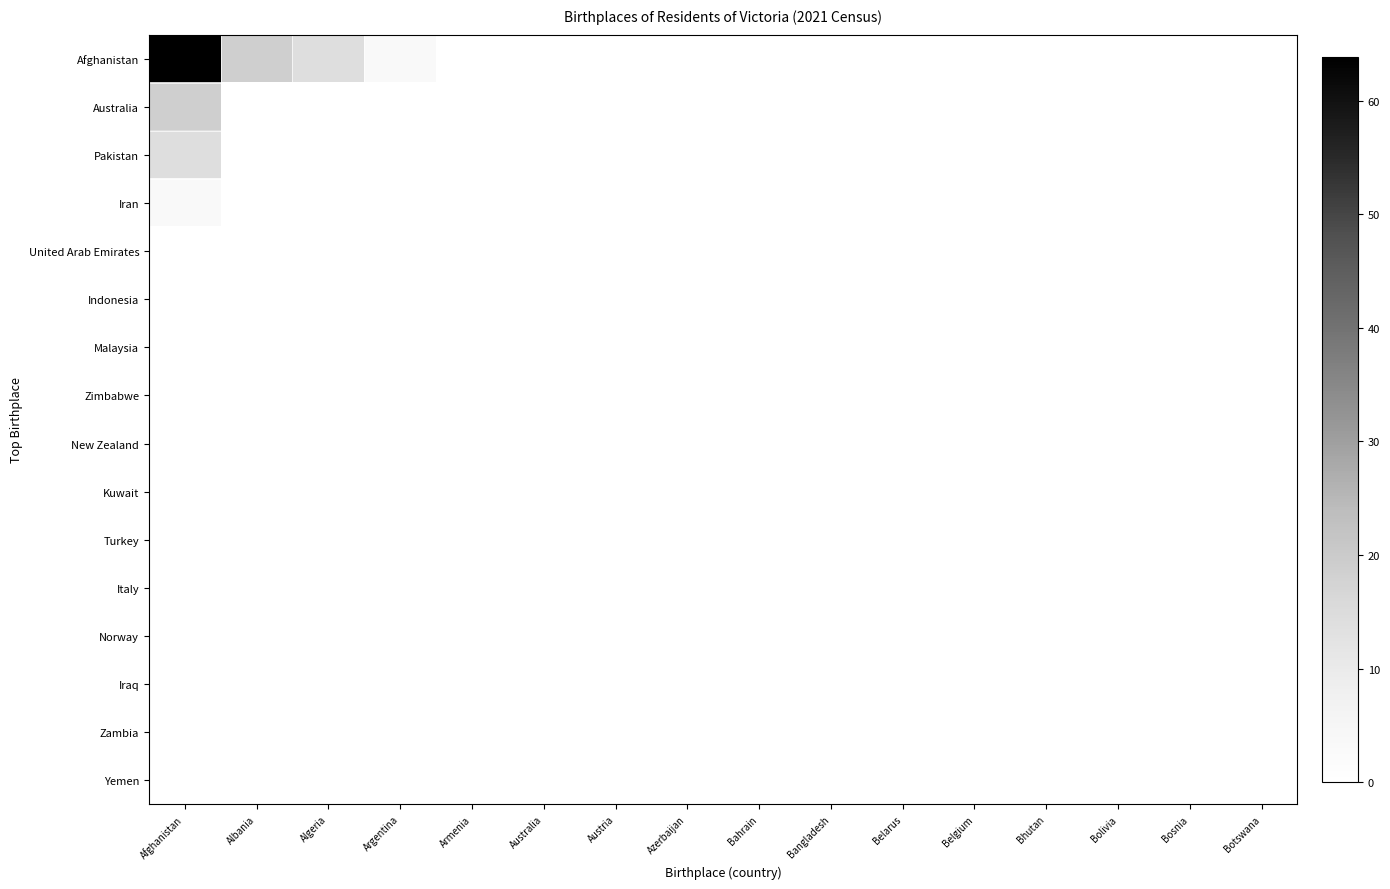

Reading left to right, transcribe all the data shown in this chart.

Afghanistan: Afghanistan=63.9	Albania=18.6	Algeria=14.1	Argentina=2.9	Armenia=0.2	Australia=0.1	Austria=0.1	Azerbaijan=0.1	Bahrain=0.0	Bangladesh=0.0	Belarus=0.0	Belgium=0.0	Bhutan=0.0	Bolivia=0.0	Bosnia=0.0	Botswana=0.0
Australia: Afghanistan=18.6	Albania=0.0	Algeria=0.0	Argentina=0.0	Armenia=0.0	Australia=0.0	Austria=0.0	Azerbaijan=0.0	Bahrain=0.0	Bangladesh=0.0	Belarus=0.0	Belgium=0.0	Bhutan=0.0	Bolivia=0.0	Bosnia=0.0	Botswana=0.0
Pakistan: Afghanistan=14.1	Albania=0.0	Algeria=0.0	Argentina=0.0	Armenia=0.0	Australia=0.0	Austria=0.0	Azerbaijan=0.0	Bahrain=0.0	Bangladesh=0.0	Belarus=0.0	Belgium=0.0	Bhutan=0.0	Bolivia=0.0	Bosnia=0.0	Botswana=0.0
Iran: Afghanistan=2.9	Albania=0.0	Algeria=0.0	Argentina=0.0	Armenia=0.0	Australia=0.0	Austria=0.0	Azerbaijan=0.0	Bahrain=0.0	Bangladesh=0.0	Belarus=0.0	Belgium=0.0	Bhutan=0.0	Bolivia=0.0	Bosnia=0.0	Botswana=0.0
United Arab Emirates: Afghanistan=0.2	Albania=0.0	Algeria=0.0	Argentina=0.0	Armenia=0.0	Australia=0.0	Austria=0.0	Azerbaijan=0.0	Bahrain=0.0	Bangladesh=0.0	Belarus=0.0	Belgium=0.0	Bhutan=0.0	Bolivia=0.0	Bosnia=0.0	Botswana=0.0
Indonesia: Afghanistan=0.1	Albania=0.0	Algeria=0.0	Argentina=0.0	Armenia=0.0	Australia=0.0	Austria=0.0	Azerbaijan=0.0	Bahrain=0.0	Bangladesh=0.0	Belarus=0.0	Belgium=0.0	Bhutan=0.0	Bolivia=0.0	Bosnia=0.0	Botswana=0.0
Malaysia: Afghanistan=0.1	Albania=0.0	Algeria=0.0	Argentina=0.0	Armenia=0.0	Australia=0.0	Austria=0.0	Azerbaijan=0.0	Bahrain=0.0	Bangladesh=0.0	Belarus=0.0	Belgium=0.0	Bhutan=0.0	Bolivia=0.0	Bosnia=0.0	Botswana=0.0
Zimbabwe: Afghanistan=0.1	Albania=0.0	Algeria=0.0	Argentina=0.0	Armenia=0.0	Australia=0.0	Austria=0.0	Azerbaijan=0.0	Bahrain=0.0	Bangladesh=0.0	Belarus=0.0	Belgium=0.0	Bhutan=0.0	Bolivia=0.0	Bosnia=0.0	Botswana=0.0
New Zealand: Afghanistan=0.0	Albania=0.0	Algeria=0.0	Argentina=0.0	Armenia=0.0	Australia=0.0	Austria=0.0	Azerbaijan=0.0	Bahrain=0.0	Bangladesh=0.0	Belarus=0.0	Belgium=0.0	Bhutan=0.0	Bolivia=0.0	Bosnia=0.0	Botswana=0.0
Kuwait: Afghanistan=0.0	Albania=0.0	Algeria=0.0	Argentina=0.0	Armenia=0.0	Australia=0.0	Austria=0.0	Azerbaijan=0.0	Bahrain=0.0	Bangladesh=0.0	Belarus=0.0	Belgium=0.0	Bhutan=0.0	Bolivia=0.0	Bosnia=0.0	Botswana=0.0
Turkey: Afghanistan=0.0	Albania=0.0	Algeria=0.0	Argentina=0.0	Armenia=0.0	Australia=0.0	Austria=0.0	Azerbaijan=0.0	Bahrain=0.0	Bangladesh=0.0	Belarus=0.0	Belgium=0.0	Bhutan=0.0	Bolivia=0.0	Bosnia=0.0	Botswana=0.0
Italy: Afghanistan=0.0	Albania=0.0	Algeria=0.0	Argentina=0.0	Armenia=0.0	Australia=0.0	Austria=0.0	Azerbaijan=0.0	Bahrain=0.0	Bangladesh=0.0	Belarus=0.0	Belgium=0.0	Bhutan=0.0	Bolivia=0.0	Bosnia=0.0	Botswana=0.0
Norway: Afghanistan=0.0	Albania=0.0	Algeria=0.0	Argentina=0.0	Armenia=0.0	Australia=0.0	Austria=0.0	Azerbaijan=0.0	Bahrain=0.0	Bangladesh=0.0	Belarus=0.0	Belgium=0.0	Bhutan=0.0	Bolivia=0.0	Bosnia=0.0	Botswana=0.0
Iraq: Afghanistan=0.0	Albania=0.0	Algeria=0.0	Argentina=0.0	Armenia=0.0	Australia=0.0	Austria=0.0	Azerbaijan=0.0	Bahrain=0.0	Bangladesh=0.0	Belarus=0.0	Belgium=0.0	Bhutan=0.0	Bolivia=0.0	Bosnia=0.0	Botswana=0.0
Zambia: Afghanistan=0.0	Albania=0.0	Algeria=0.0	Argentina=0.0	Armenia=0.0	Australia=0.0	Austria=0.0	Azerbaijan=0.0	Bahrain=0.0	Bangladesh=0.0	Belarus=0.0	Belgium=0.0	Bhutan=0.0	Bolivia=0.0	Bosnia=0.0	Botswana=0.0
Yemen: Afghanistan=0.0	Albania=0.0	Algeria=0.0	Argentina=0.0	Armenia=0.0	Australia=0.0	Austria=0.0	Azerbaijan=0.0	Bahrain=0.0	Bangladesh=0.0	Belarus=0.0	Belgium=0.0	Bhutan=0.0	Bolivia=0.0	Bosnia=0.0	Botswana=0.0